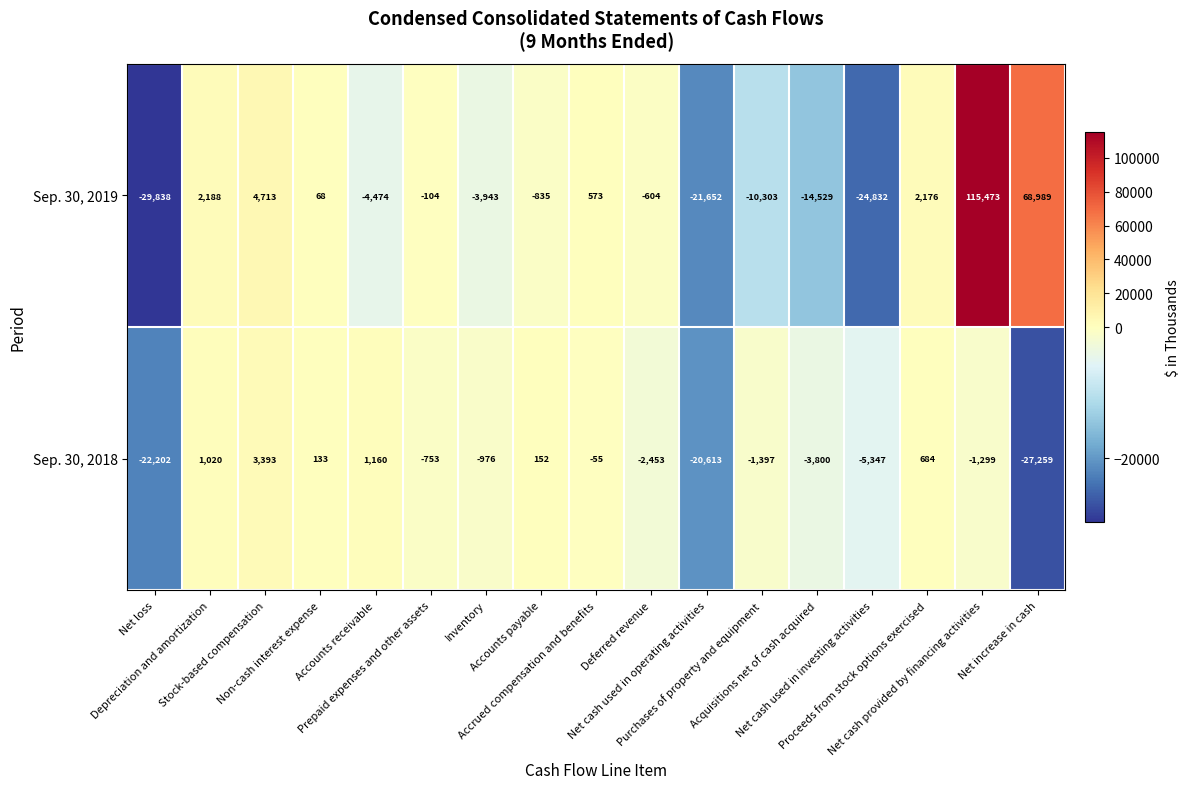

List the series in order of their peak value, highest first.

Sep. 30, 2019, Sep. 30, 2018